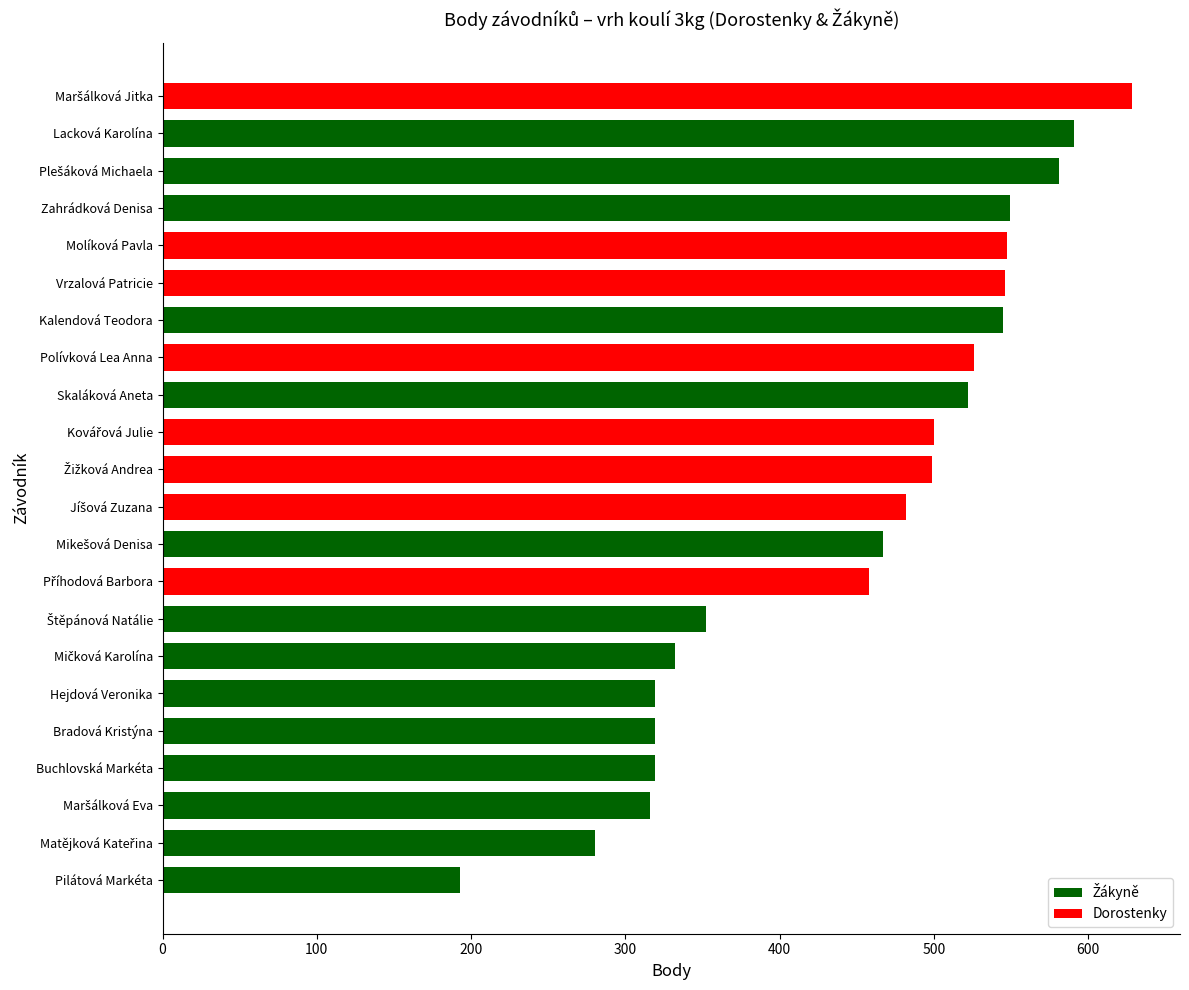

What is the sum of all values?

9871